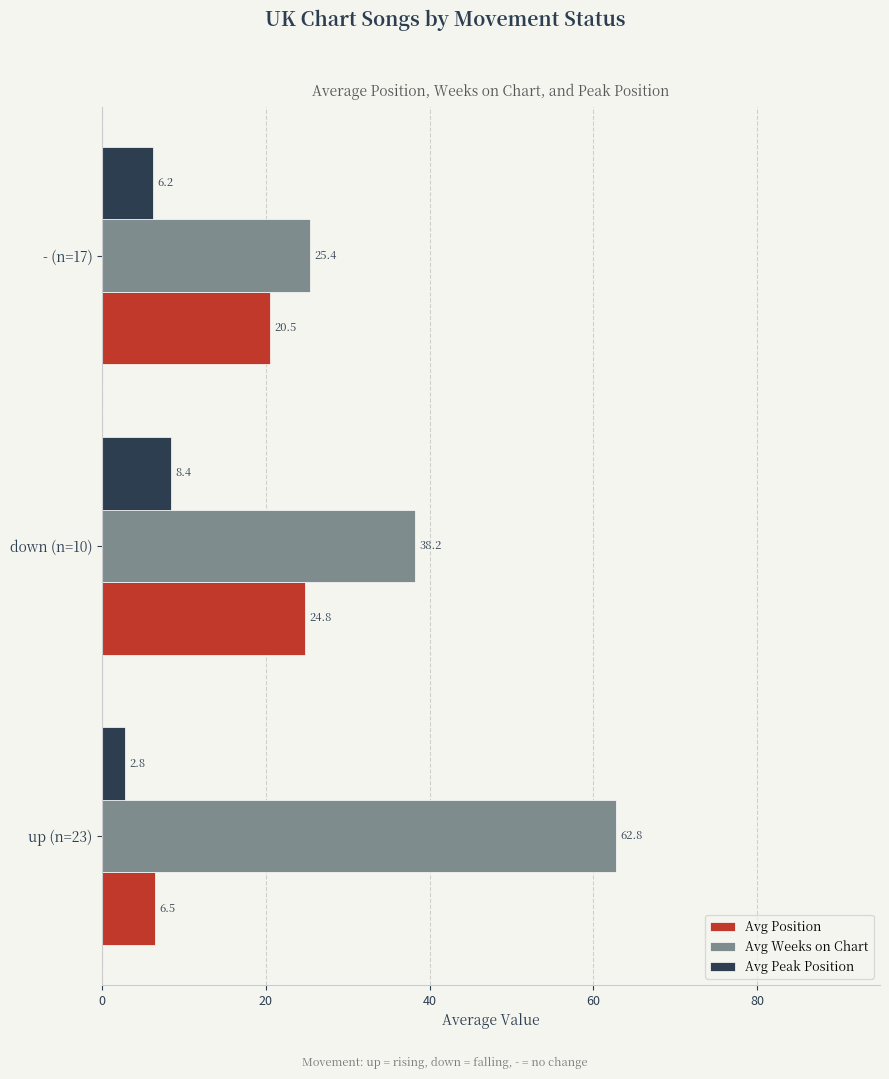

Which series has the widest spread of values?

Avg Weeks on Chart